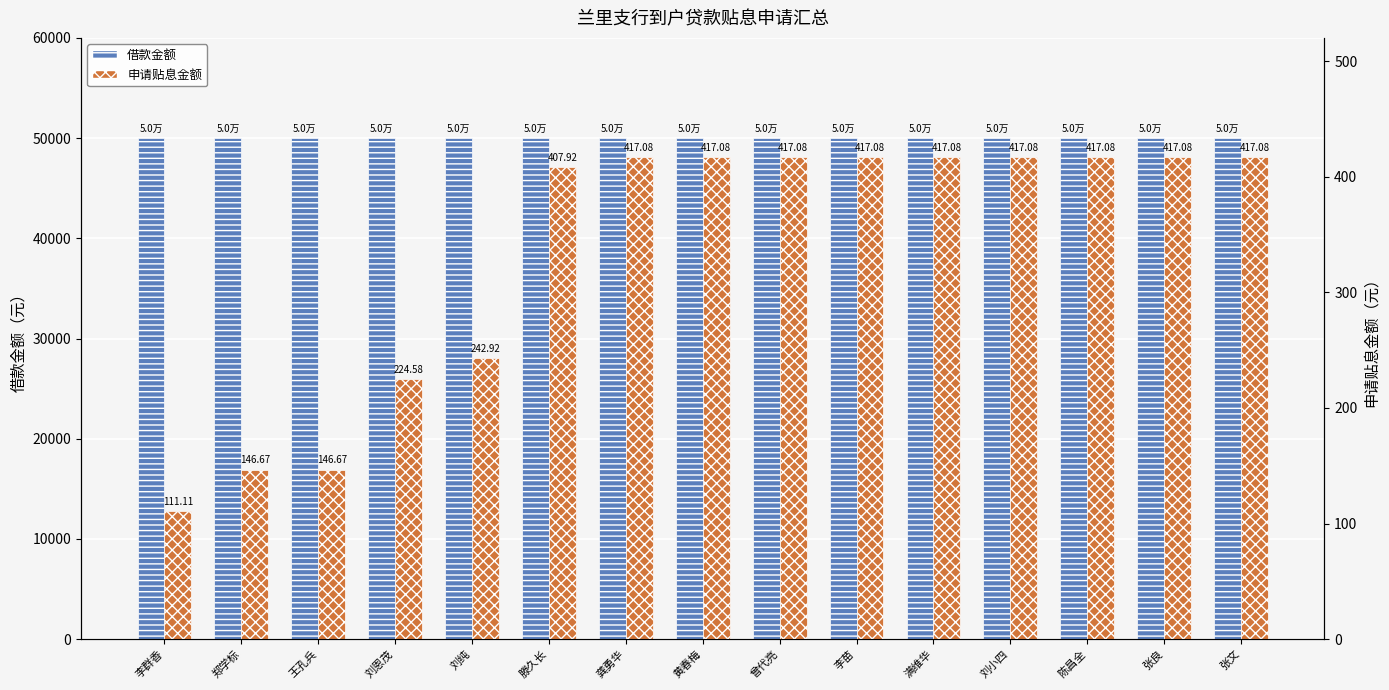

Rank the series at 郑学标 from highest to lowest value.

借款金额, 申请贴息金额